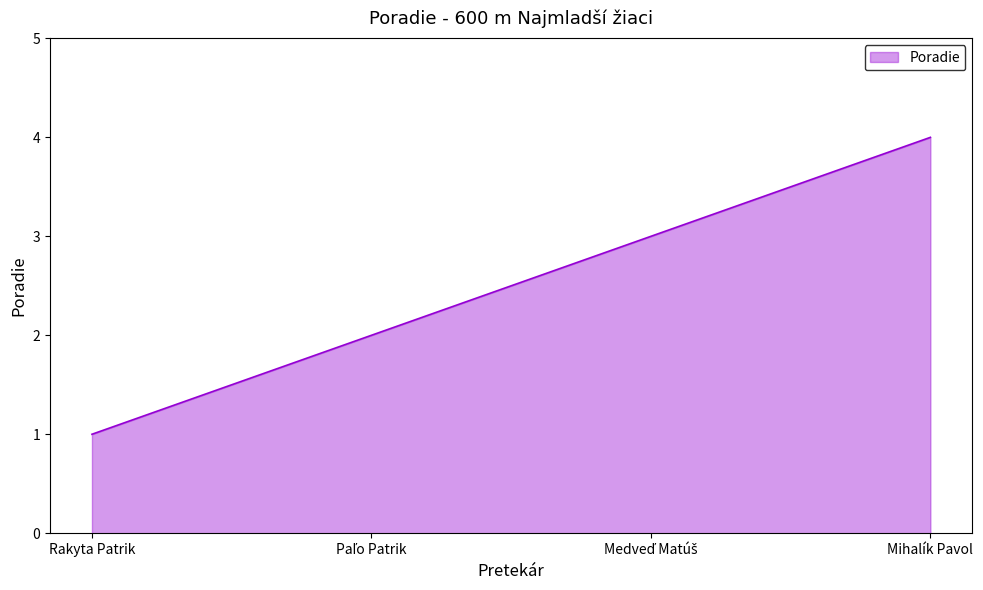

What is the sum of the values at Mihalík Pavol and Rakyta Patrik?

5